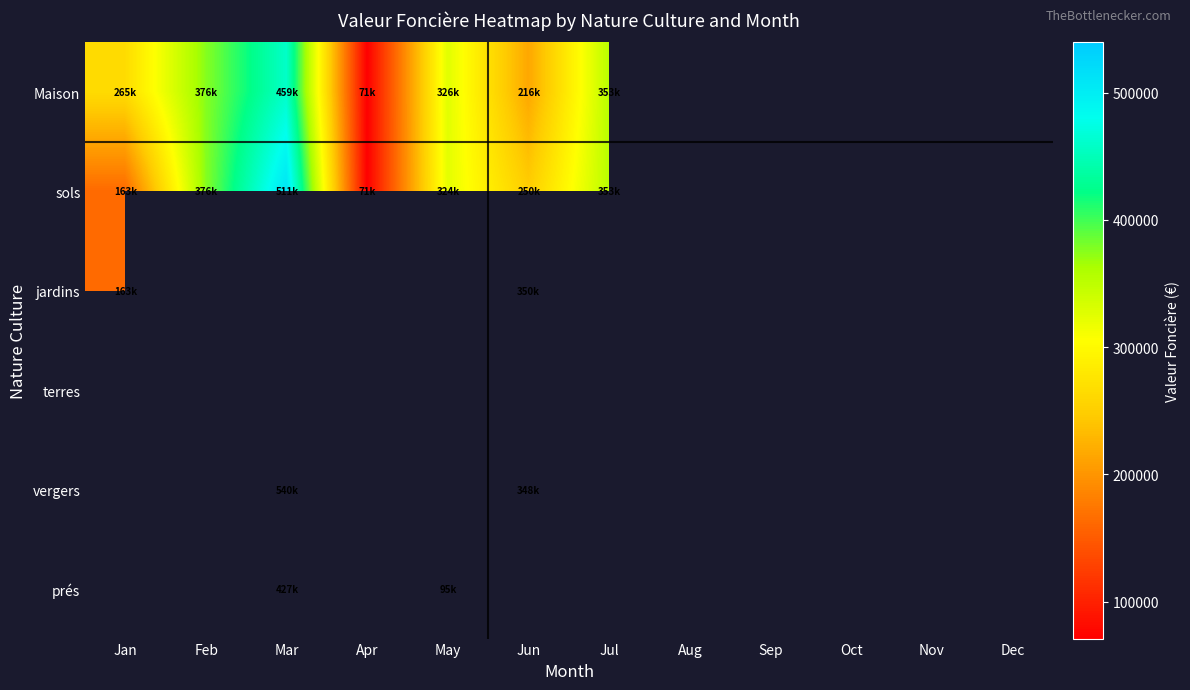

At how many categories does at least one series exceed 210522?

6